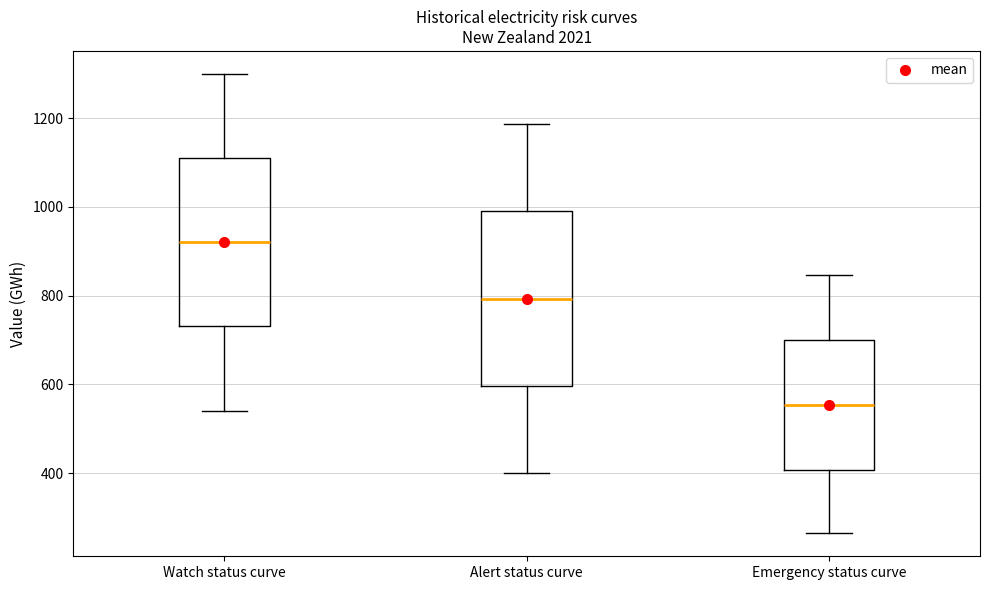

Where is the upper edge of the box for Watch status curve on the y-axis? The values are not printed on the chart, so give them approximately, as read against the axis.

1120